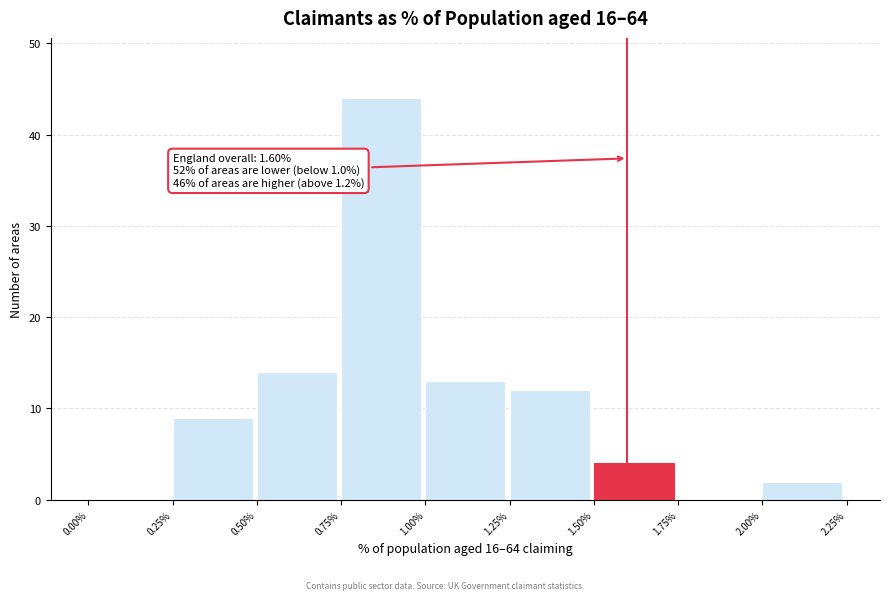

Which range on the x-axis has the tallest bar?

0.75% to 1.00%